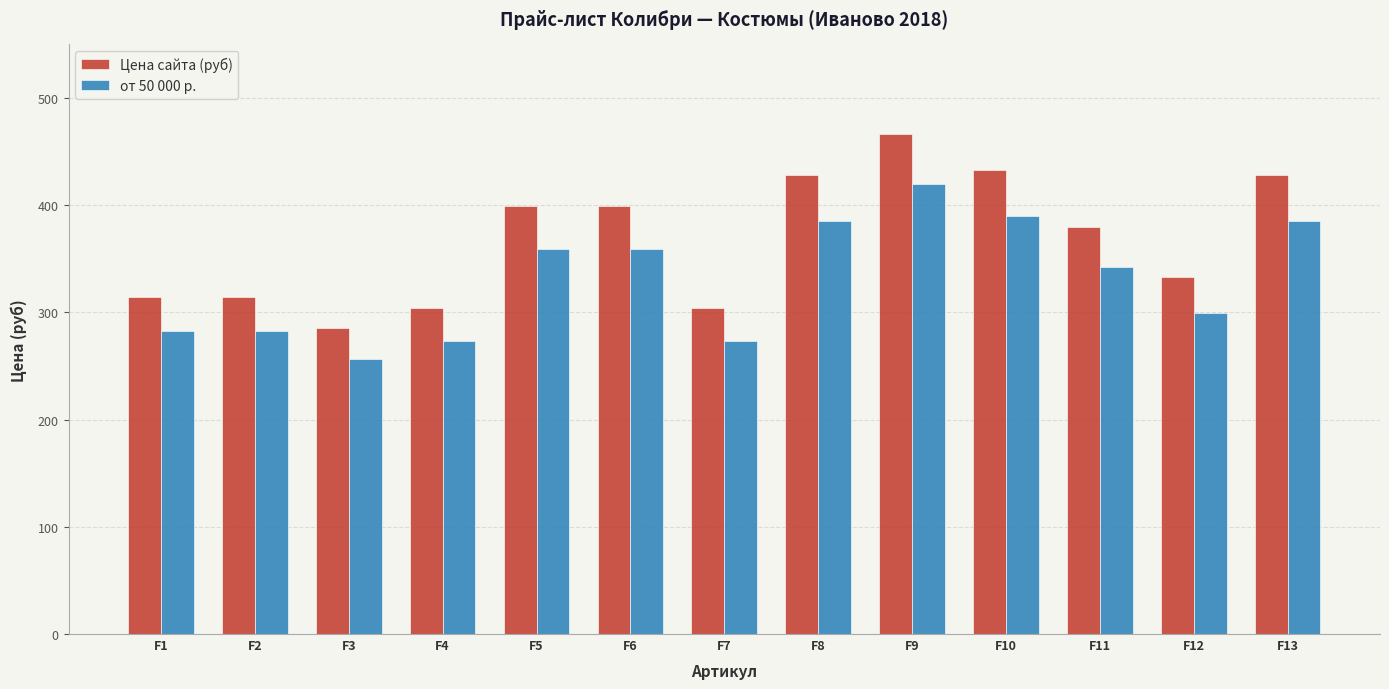

What is the sum of the от 50 000 р. values at F9 and F7?

693.0